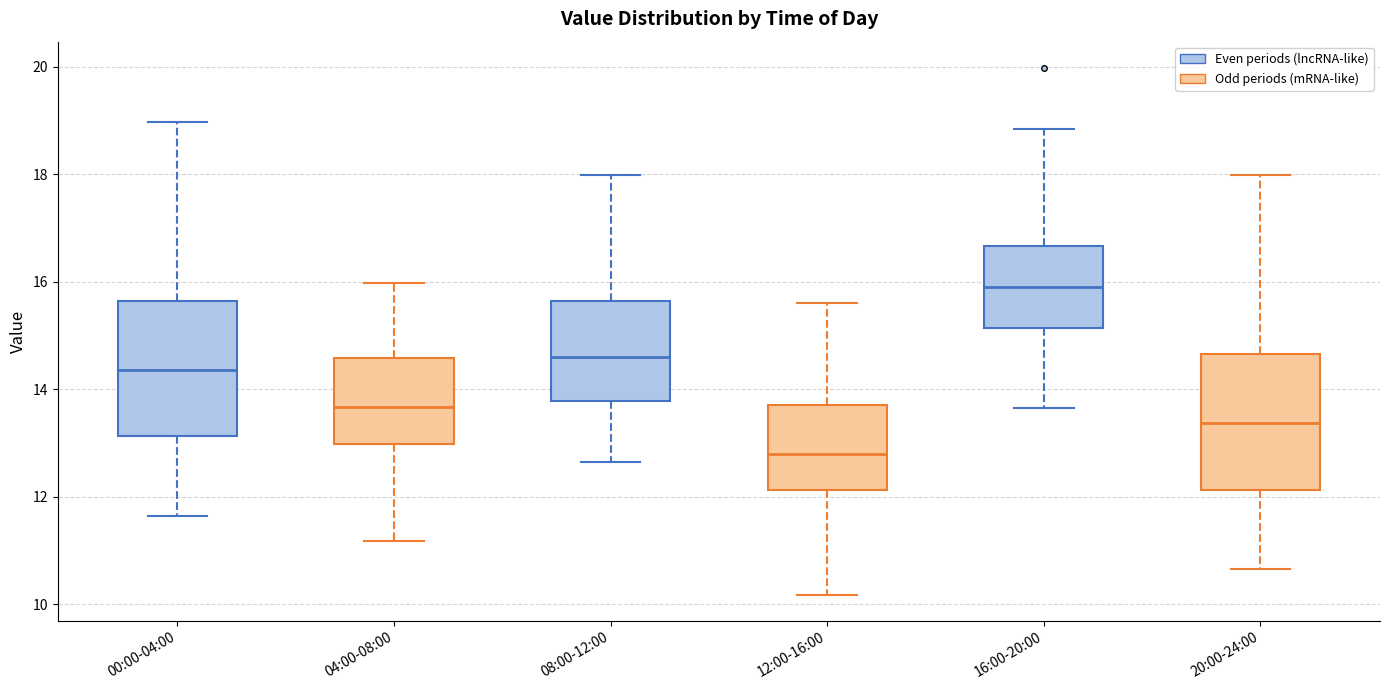

Where does the upper whisker of the box for 16:00-20:00 end on the y-axis? The values are not printed on the chart, so give them approximately, as read against the axis.

18.8